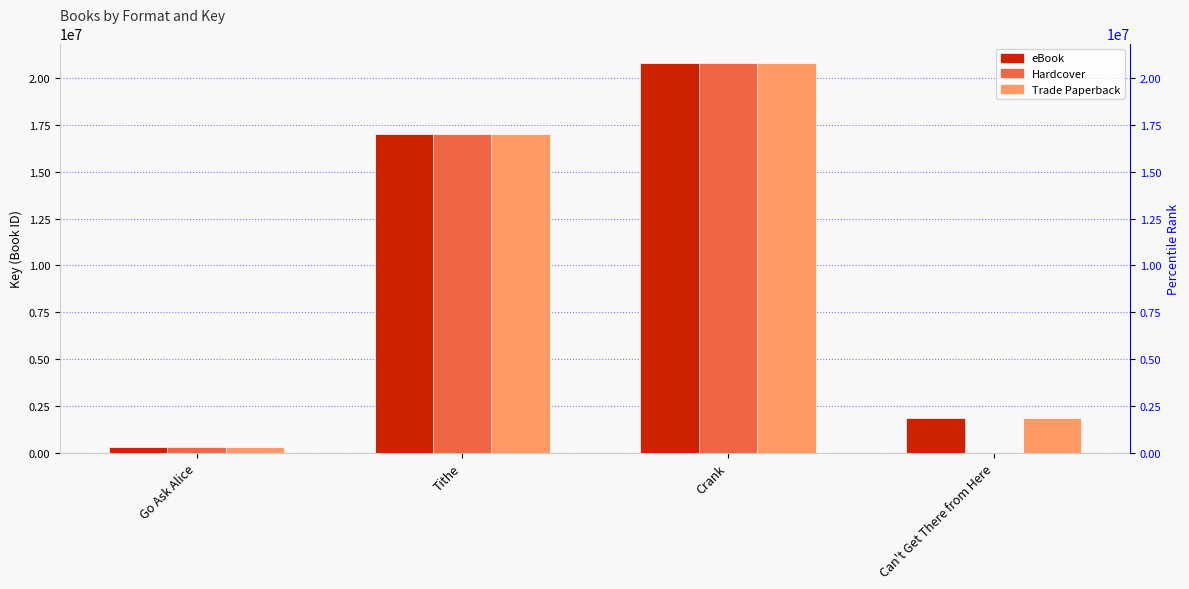

What are all the series names shown in the legend?

eBook, Hardcover, Trade Paperback